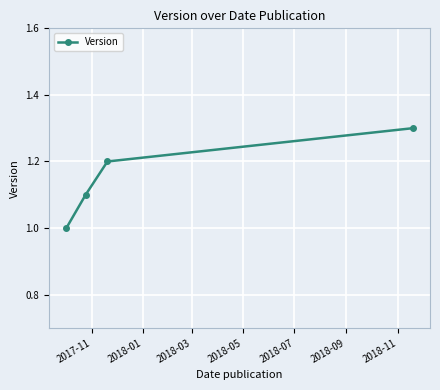

Count the values in the range 1 to 2.

4